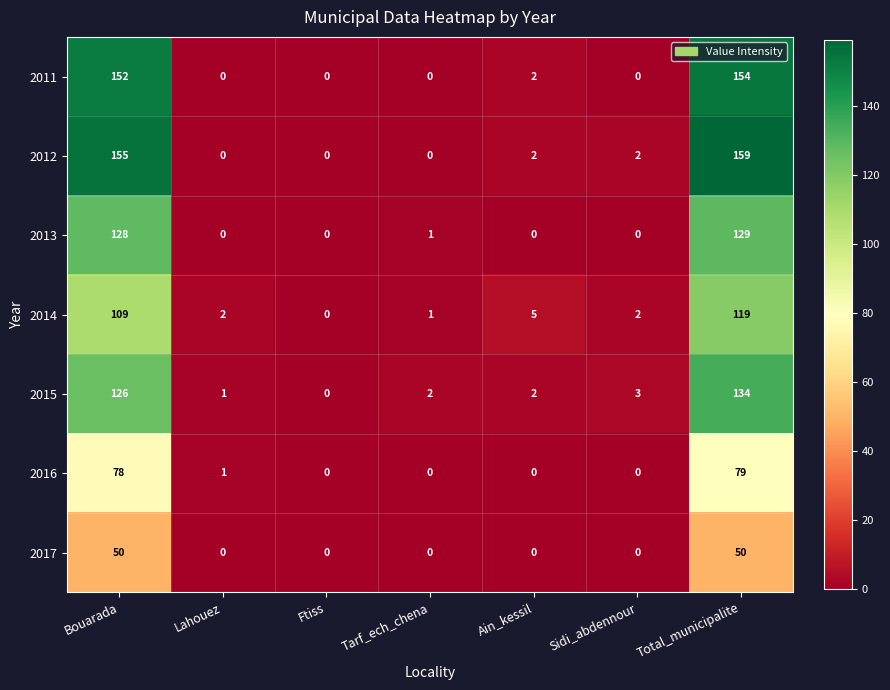

Between Lahouez and Ain_kessil, which series saw the biggest shift?

2014